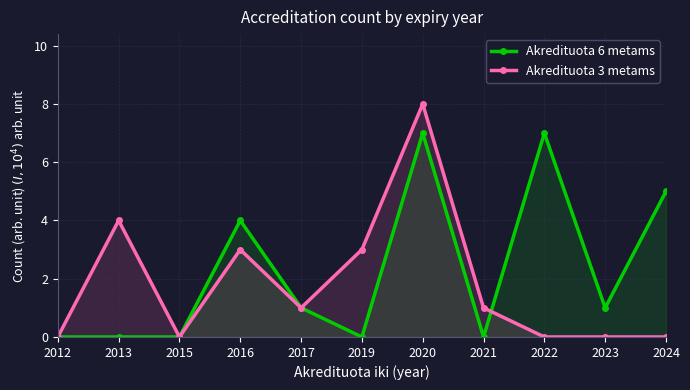

Which series has the largest total across all categories?

Akredituota 6 metams